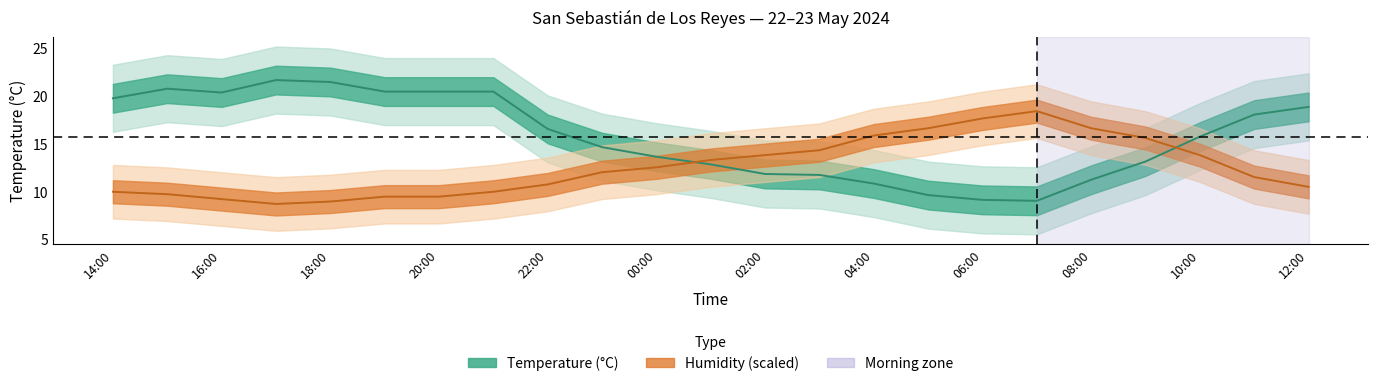

How many interior local peaks does the Humidity (%) series have?

1